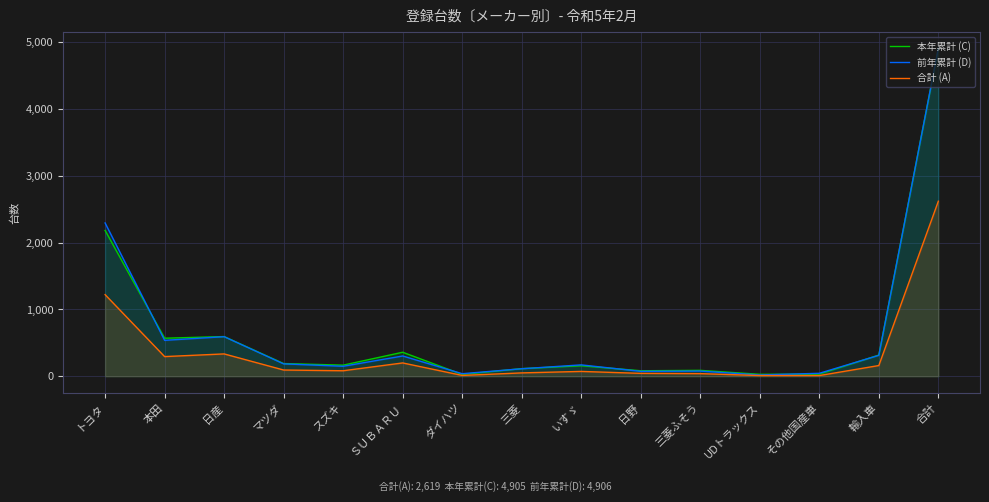

What is the label of the 7th point from the right?

いすゞ